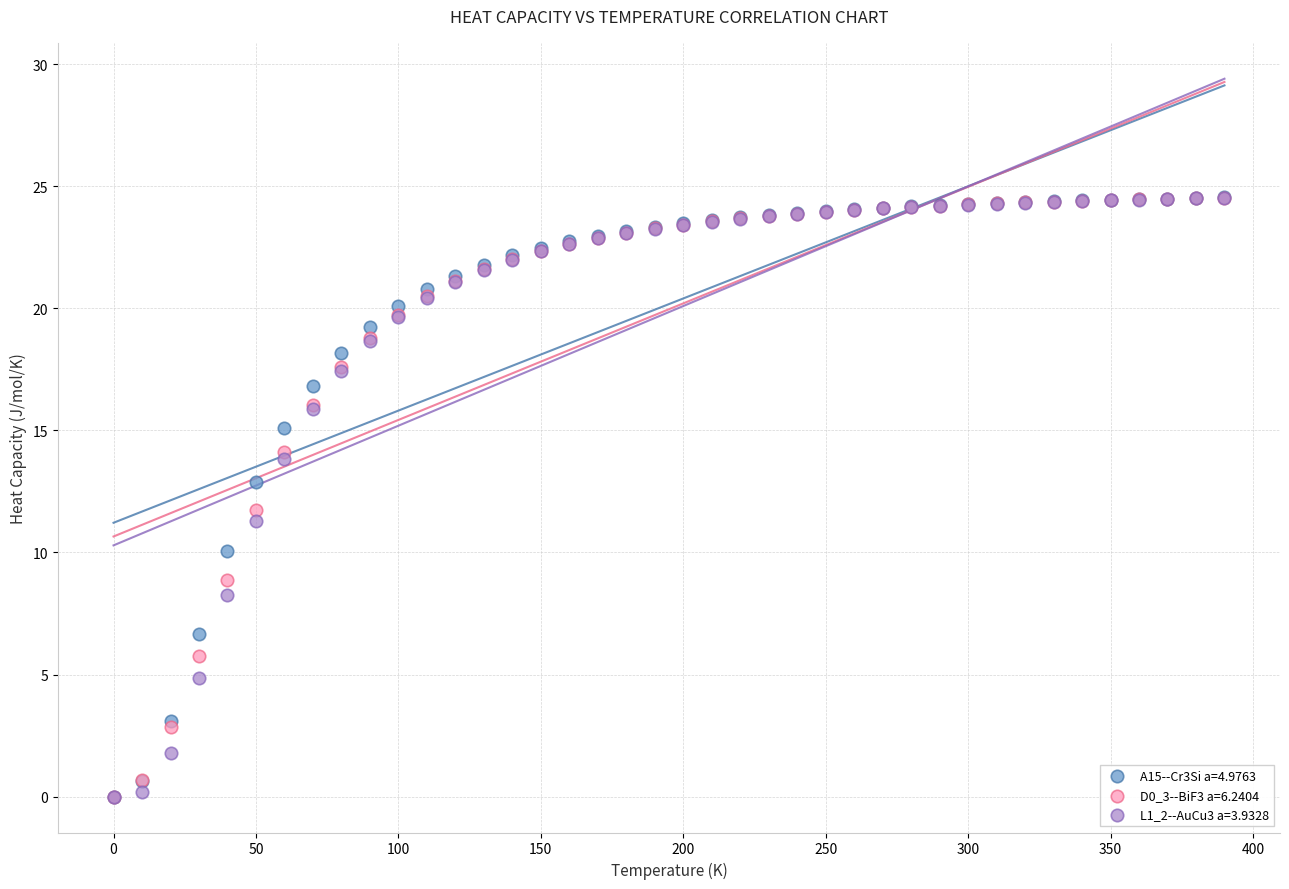

What are all the series names shown in the legend?

A15--Cr3Si a=4.9763, D0_3--BiF3 a=6.2404, L1_2--AuCu3 a=3.9328